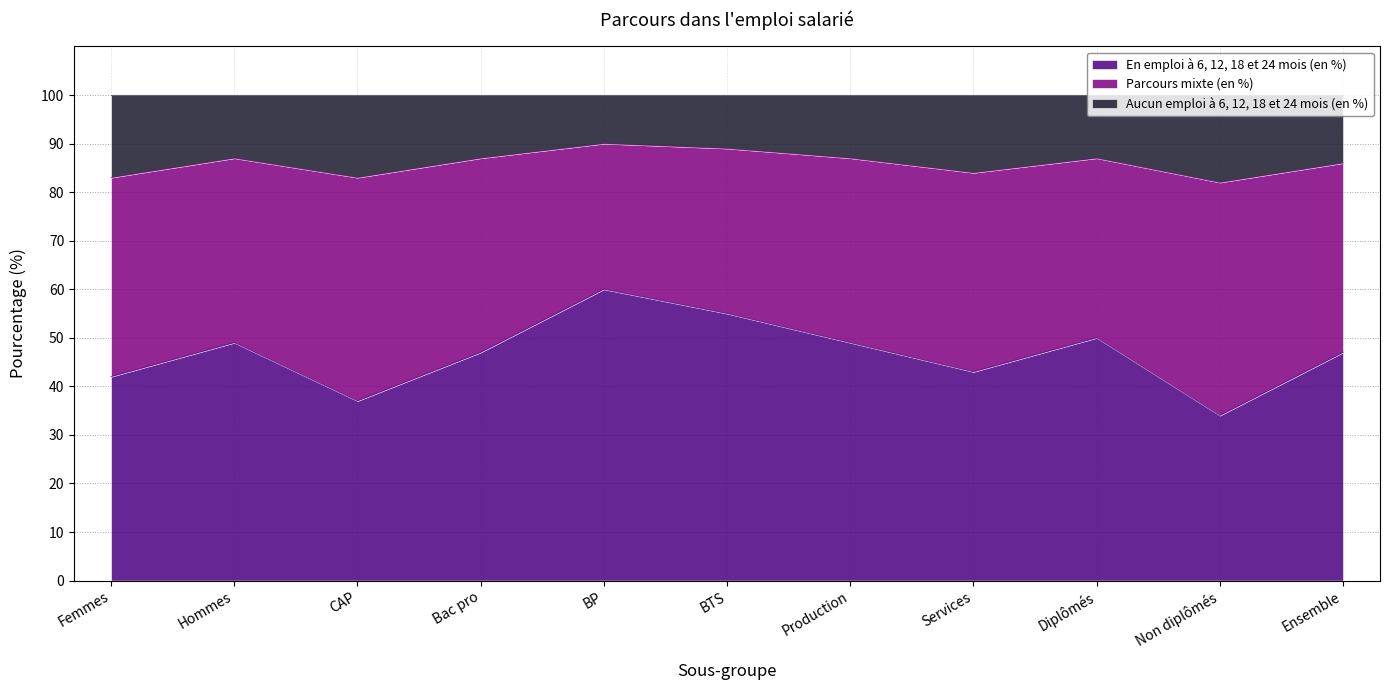

Which category has the highest value in the En emploi à 6, 12, 18 et 24 mois (en %) series?

BP